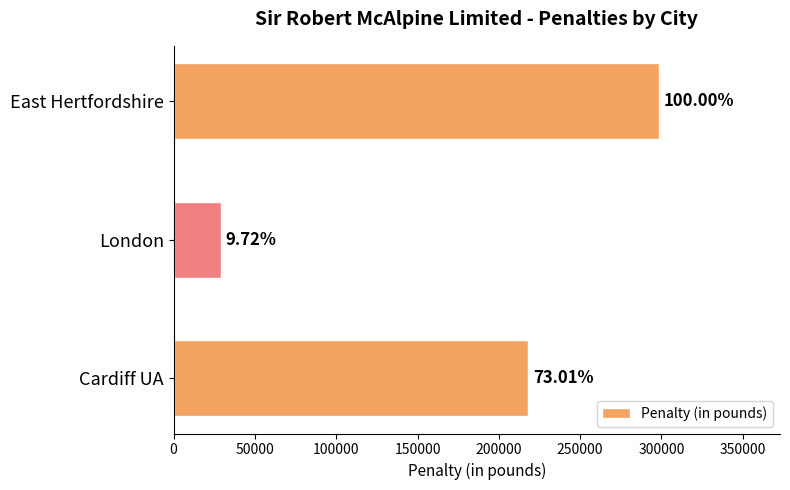

Count the values in the range 29000 to 298299.

3